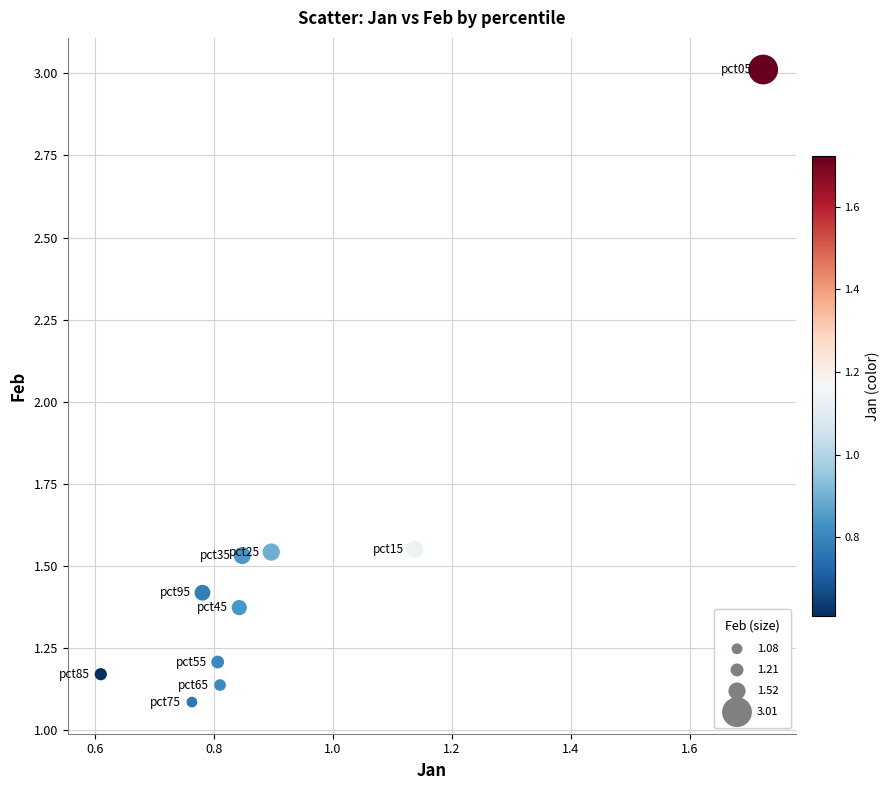

What is the range of Y values (max minus min)?

1.9